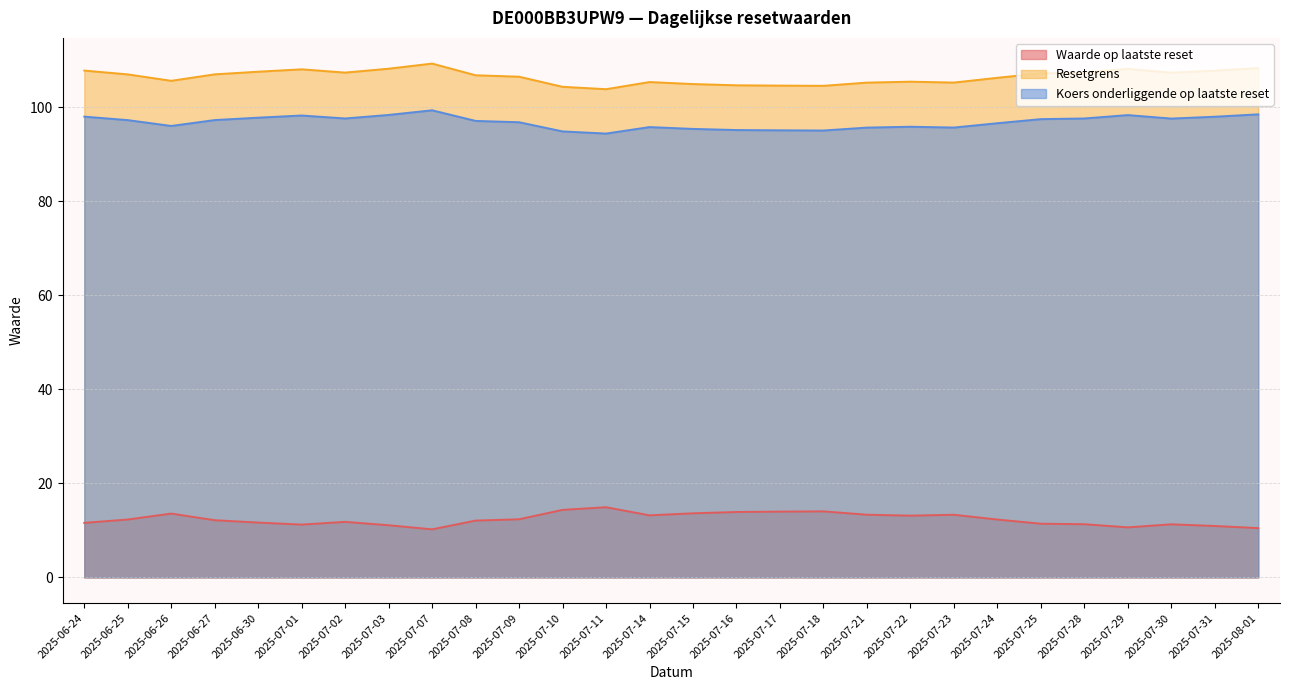

True or false: Resetgrens has more than 1 points higher than both neighbors.

True